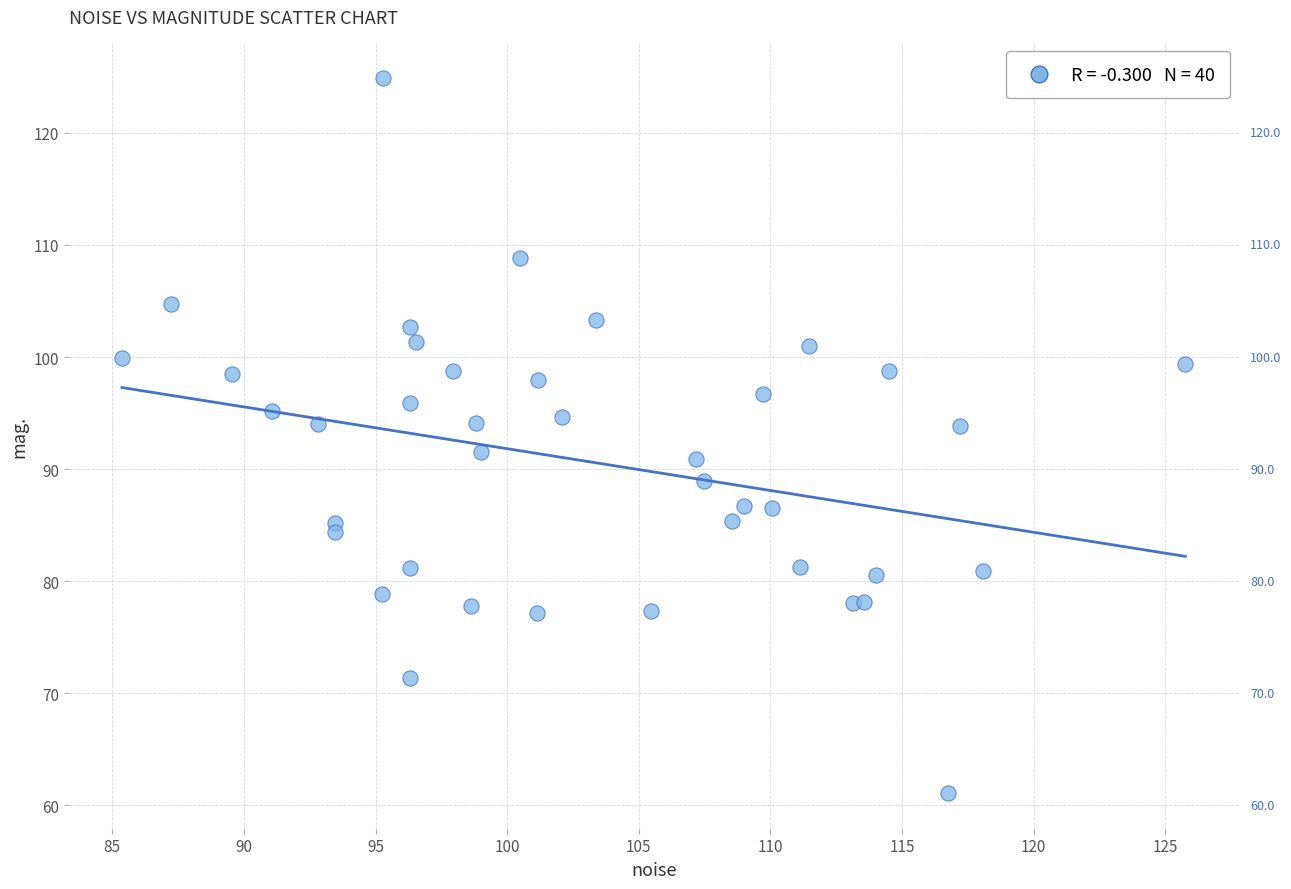

What is the range of Y values (max minus min)?

63.8